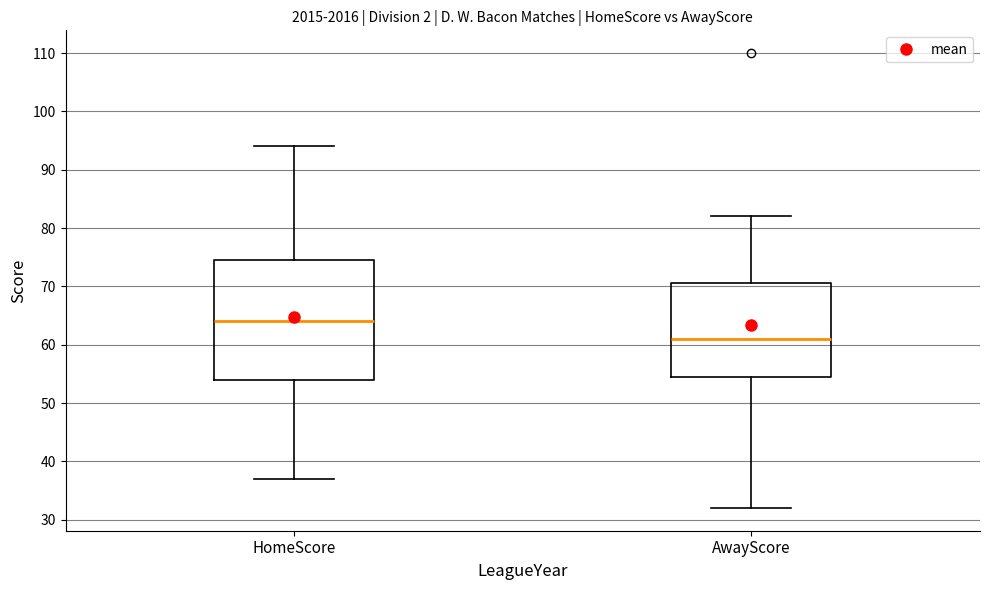

Reading left to right, read every box against the y-axis: the position of its median line, the range the box covers, and the ends of its whiskers. The values are not printed on the chart, so give them approximately, as read against the axis.

HomeScore: median 64, box 54 to 75, whiskers 37 to 94
AwayScore: median 61, box 55 to 71, whiskers 32 to 82